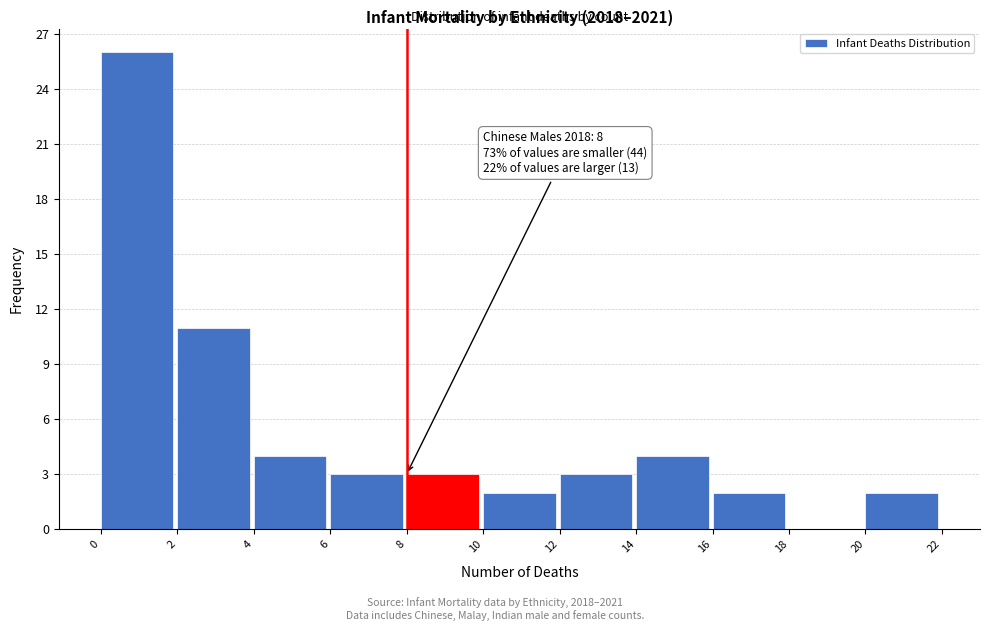

Which range on the x-axis has the tallest bar?

0 to 2